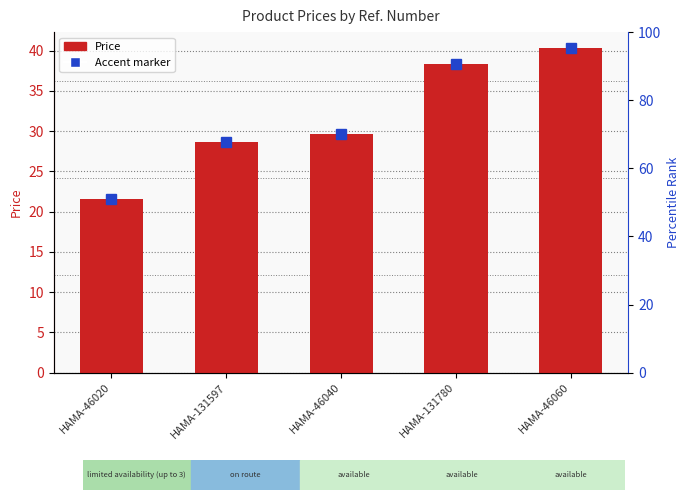

What is the difference between the values at HAMA-131780 and HAMA-46040?

8.7